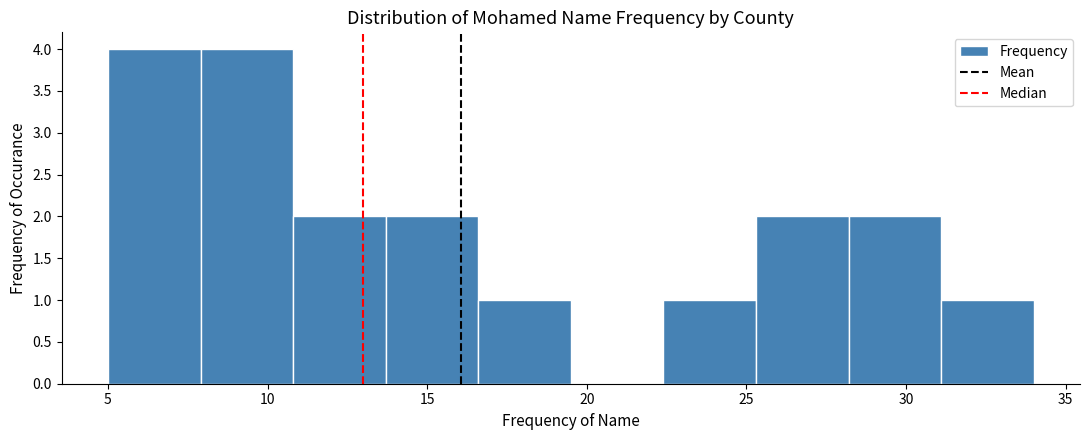

How tall is the bar that spans 7.9 to 10.8 on the x-axis? Neither the bar edges nor the heights are printed on the chart, so give them approximately, as read against the axes.

4